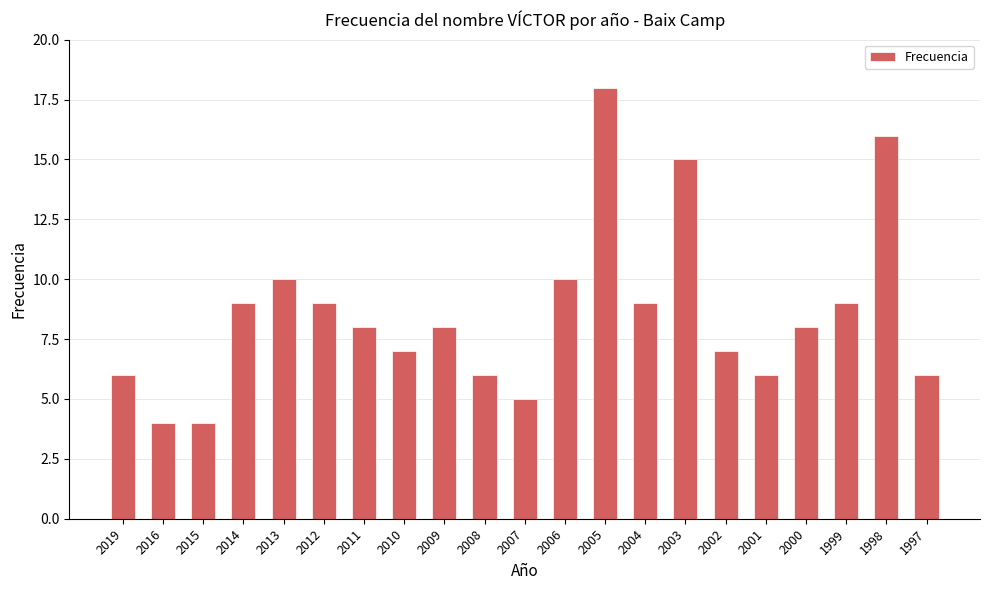

What is the change in value from 2014 to 2005?

+9